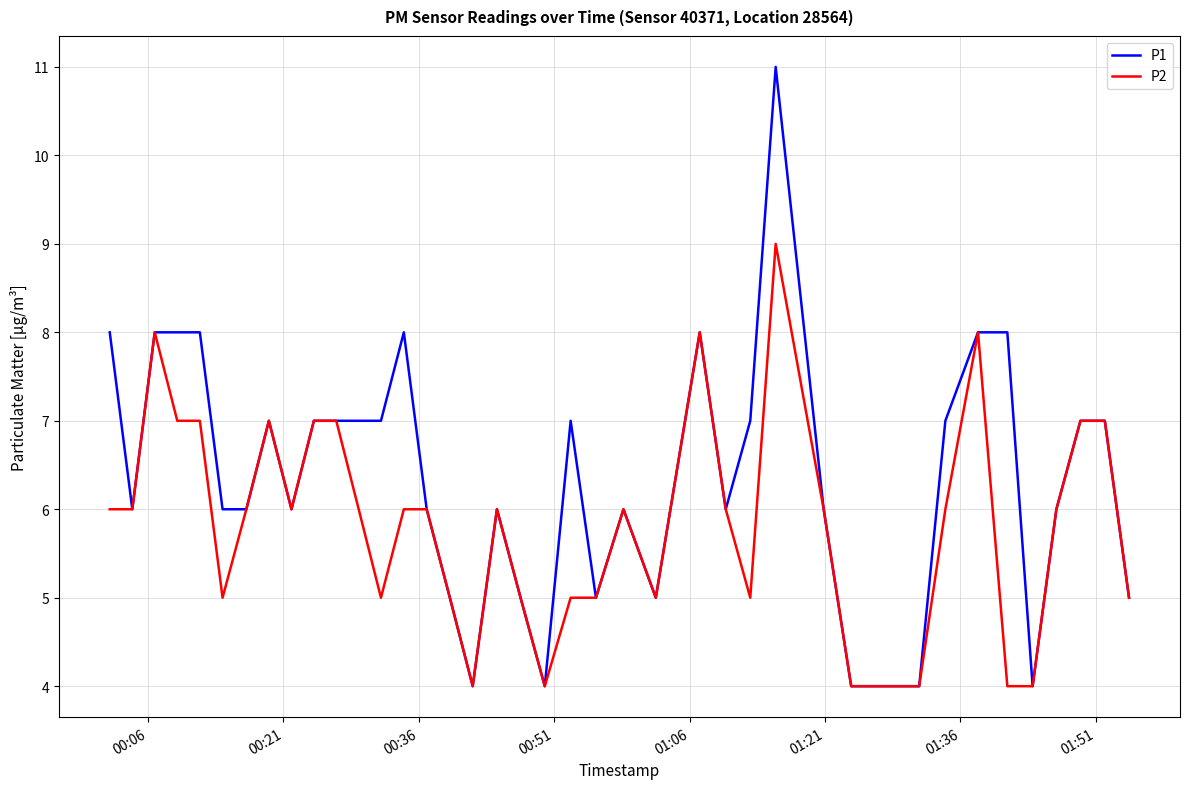

Rank the series by their average value, from highest to lowest.

P1, P2